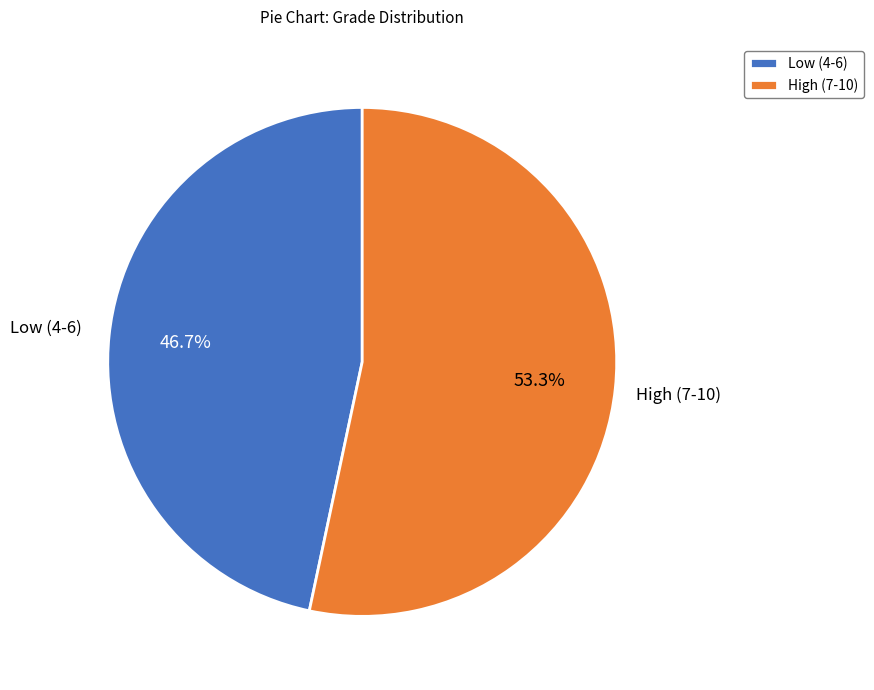

Which category has the biggest portion of the pie?

High (7-10)